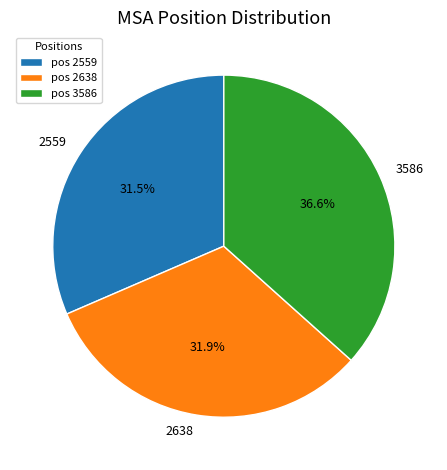

Do 2559 and 3586 together represent more than half of the pie?

Yes